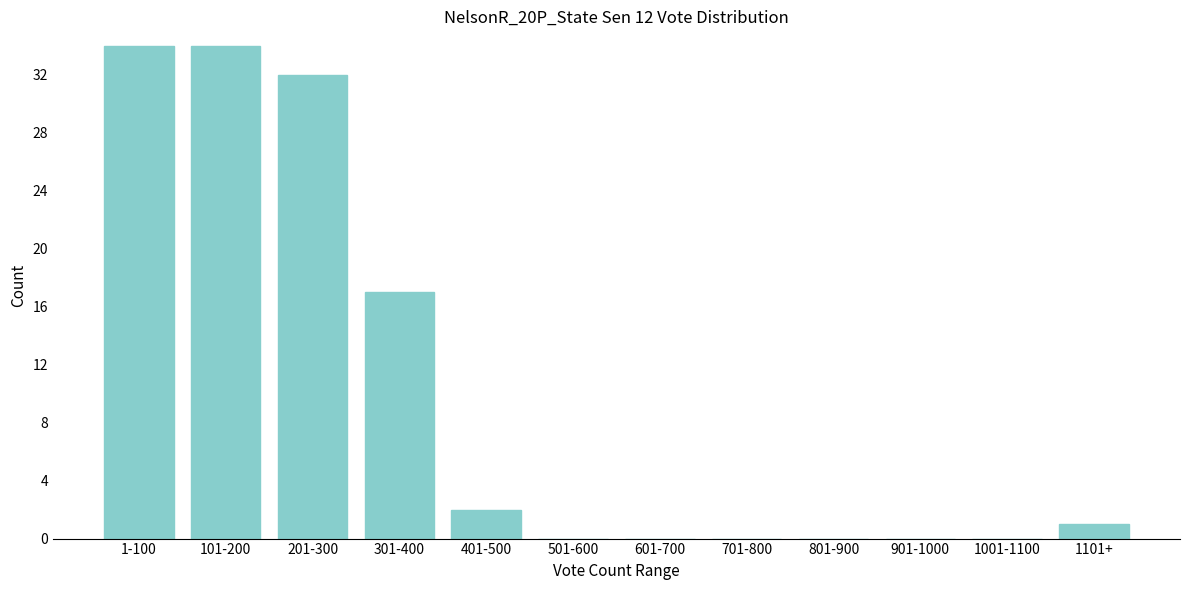

Reading right to left, transcribe all the data shown in this chart.

1101+=1	1001-1100=0	901-1000=0	801-900=0	701-800=0	601-700=0	501-600=0	401-500=2	301-400=17	201-300=32	101-200=34	1-100=34